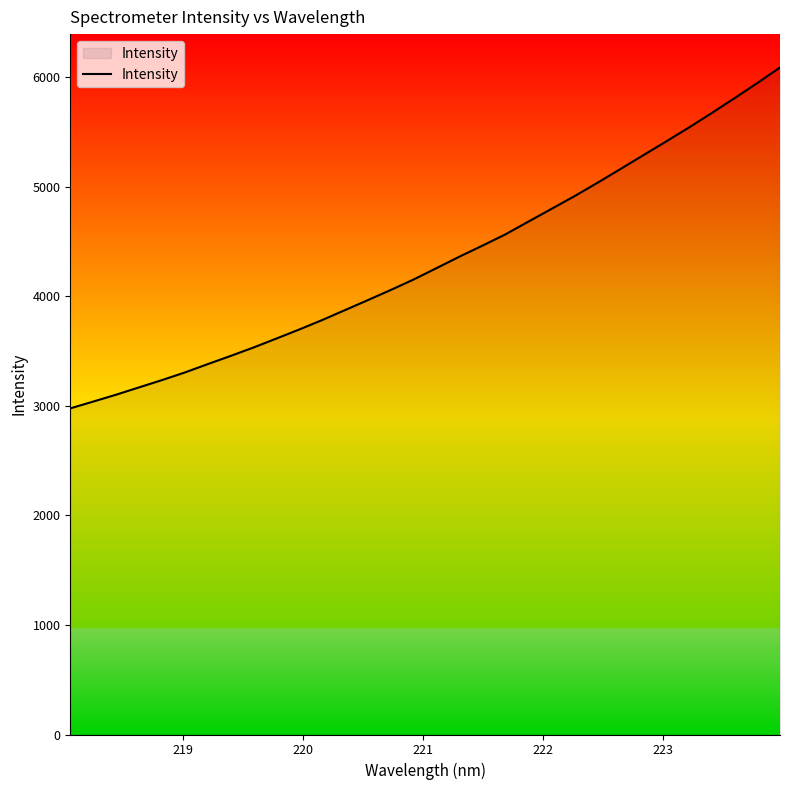

What is the difference between the maximum and minimum values?

3112.4